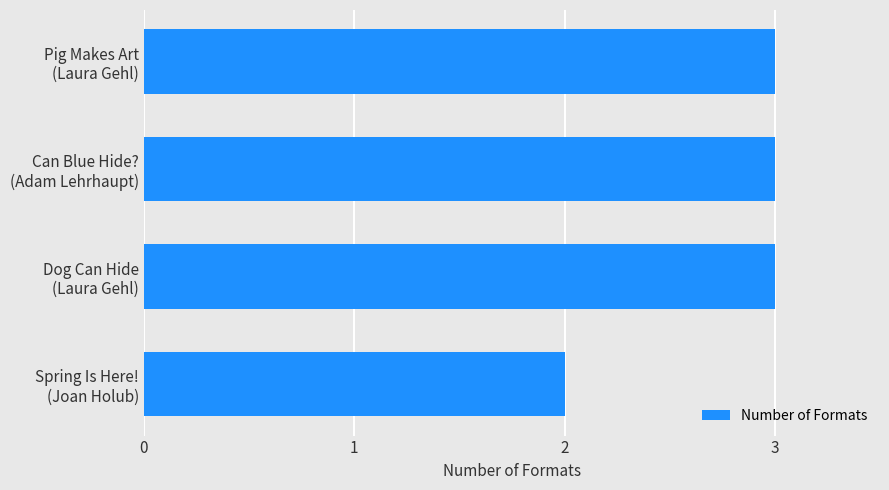

What is the sum of all values?

11